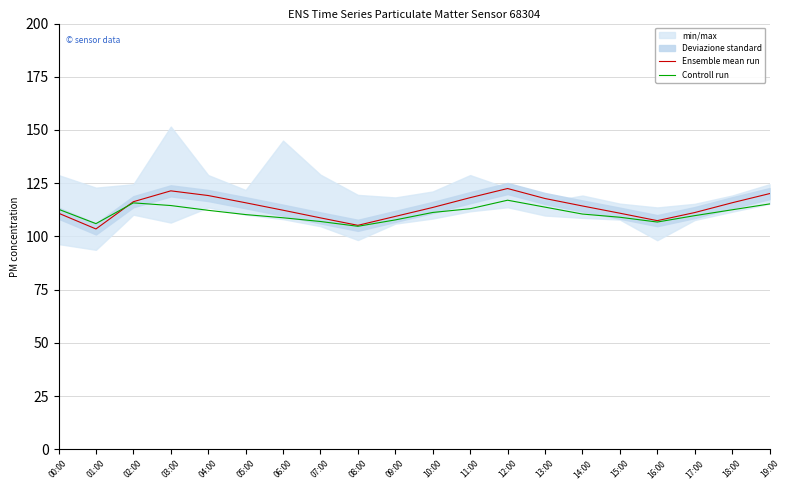

What is the highest value of the Ensemble mean run series?

122.5